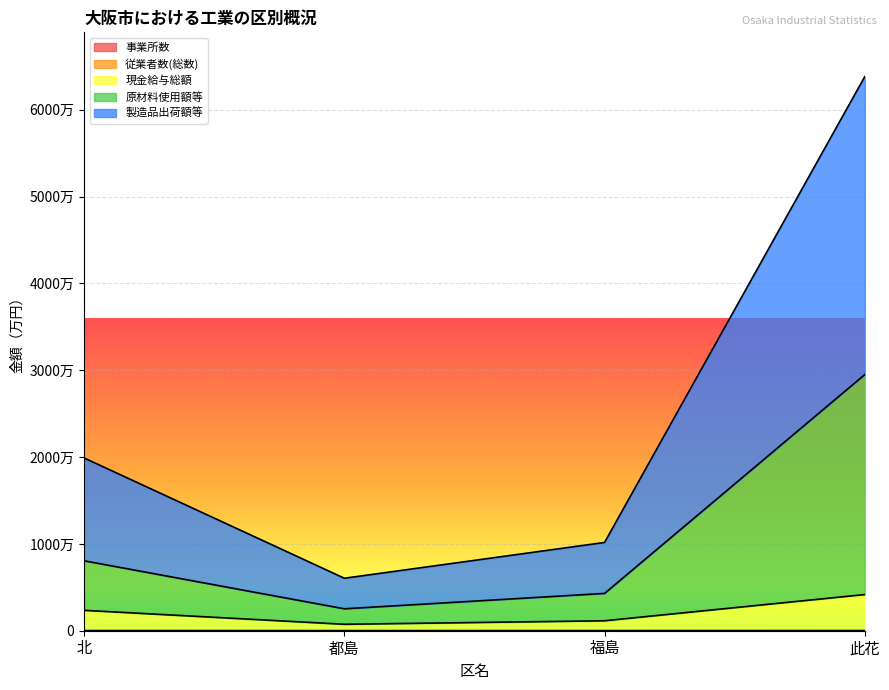

What is the value of the 原材料使用額等 point at the 1st from the left?

8053567